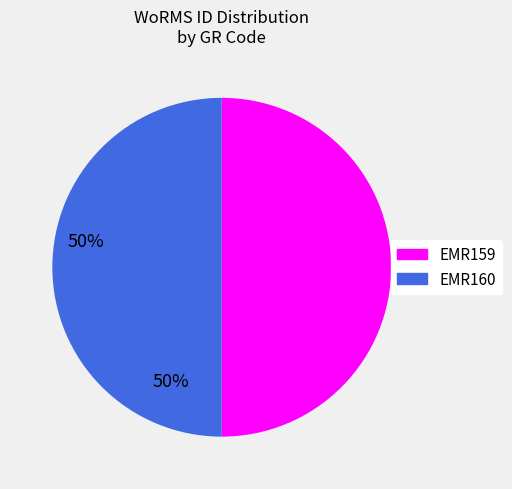

Approximately how many times larger is the value at EMR159 compared to EMR160?

1.0